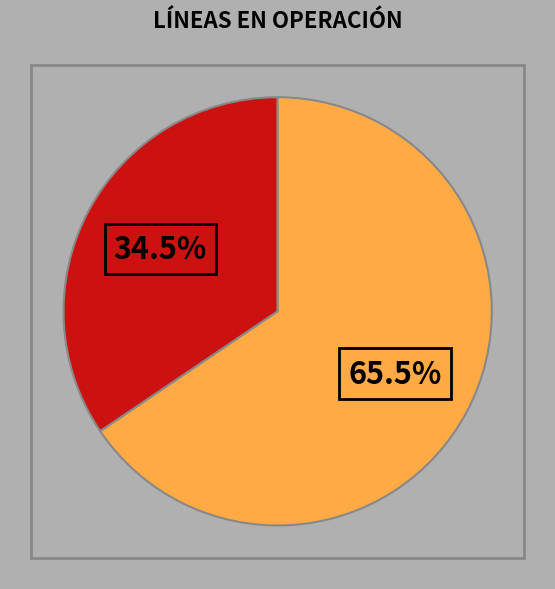

Is there a majority slice in this chart?

Yes